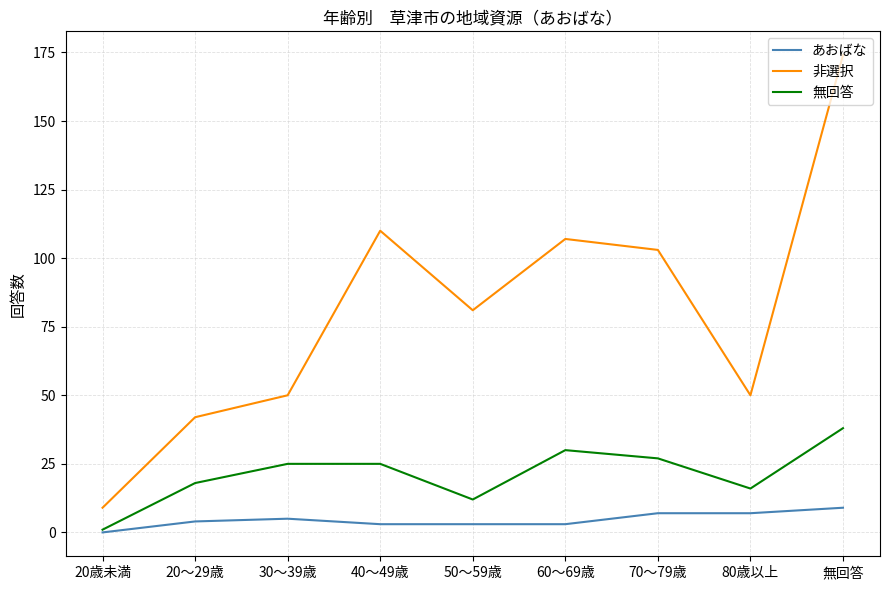

List the series in order of their peak value, highest first.

非選択, 無回答, あおばな